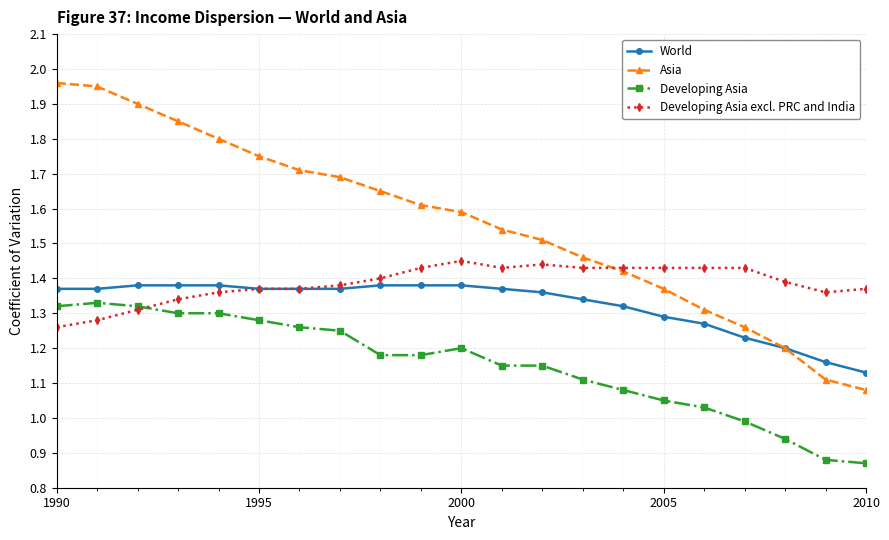

True or false: Developing Asia and Asia cross at least once.

False